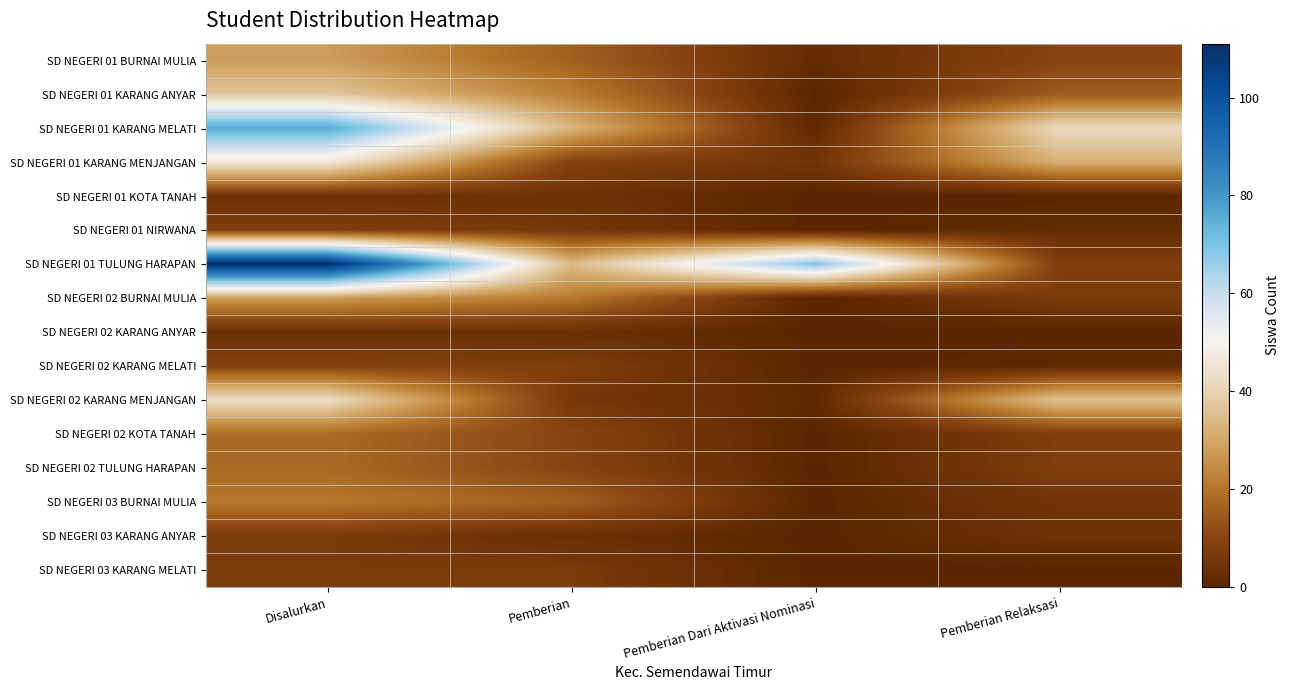

Between Disalurkan and Pemberian, which is larger?

Disalurkan